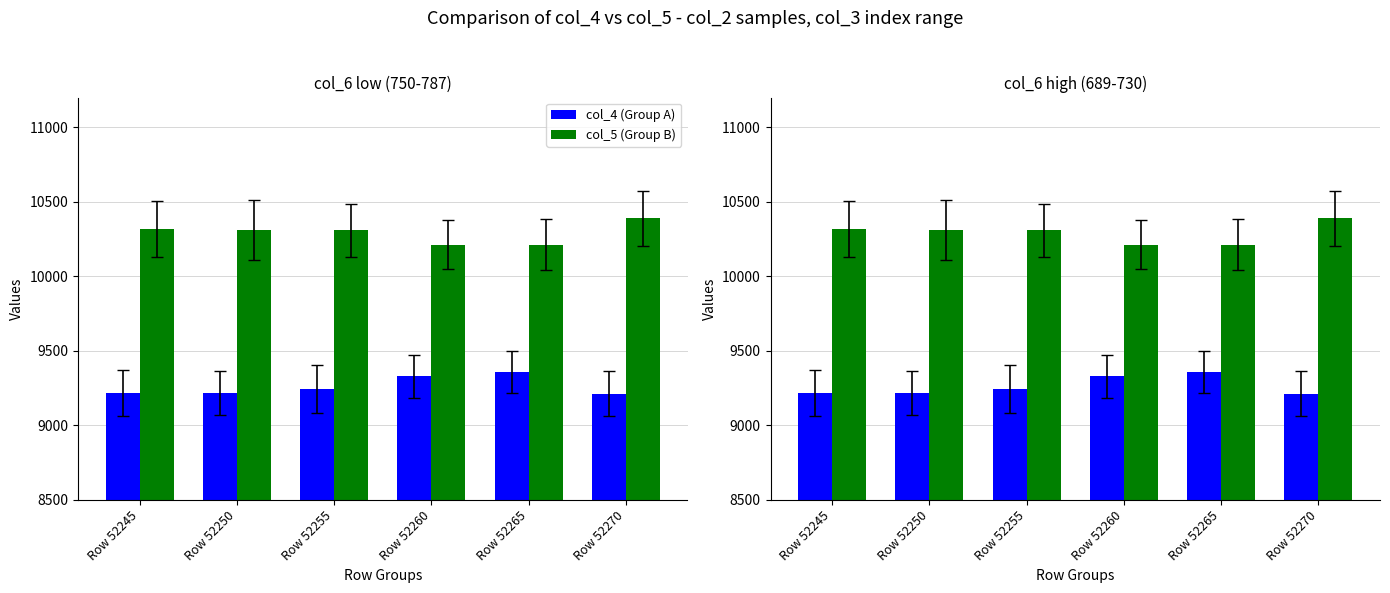

Reading left to right, list all the values displayed in this chart.

col_4 (Group A): 9216	9220	9243	9329	9359	9211
col_5 (Group B): 10317	10312	10311	10212	10212	10389